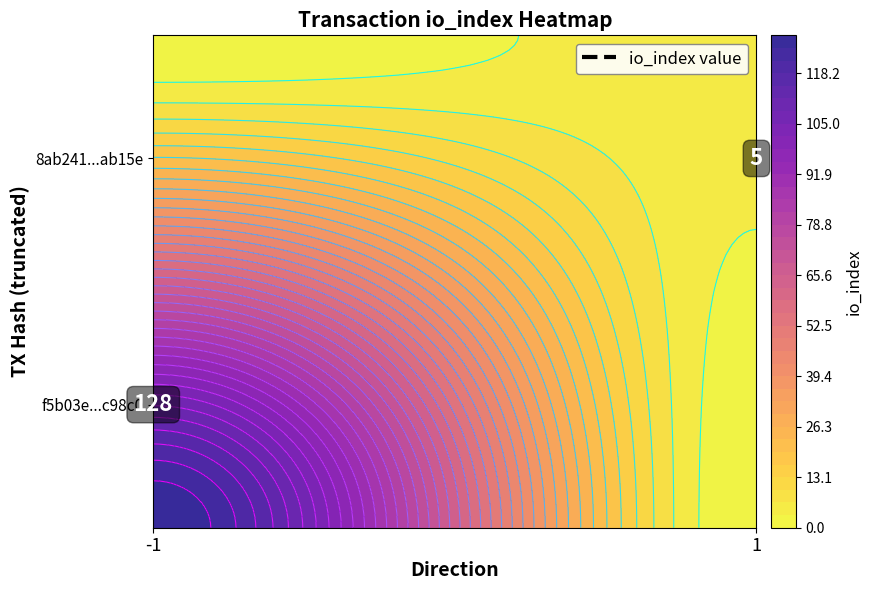

List the series in order of their peak value, lowest first.

8ab2417bfa2149dc7489c508fd671697d6eab15, f5b03e633aab833becf845f84e57623057c98c0